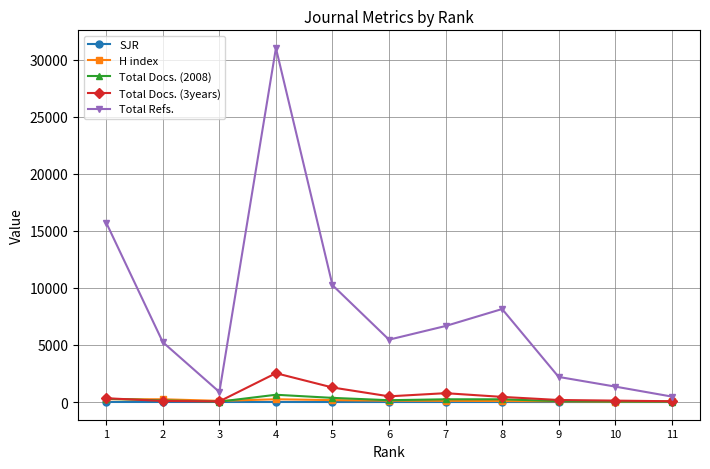

Which series has the largest total across all categories?

Total Refs.